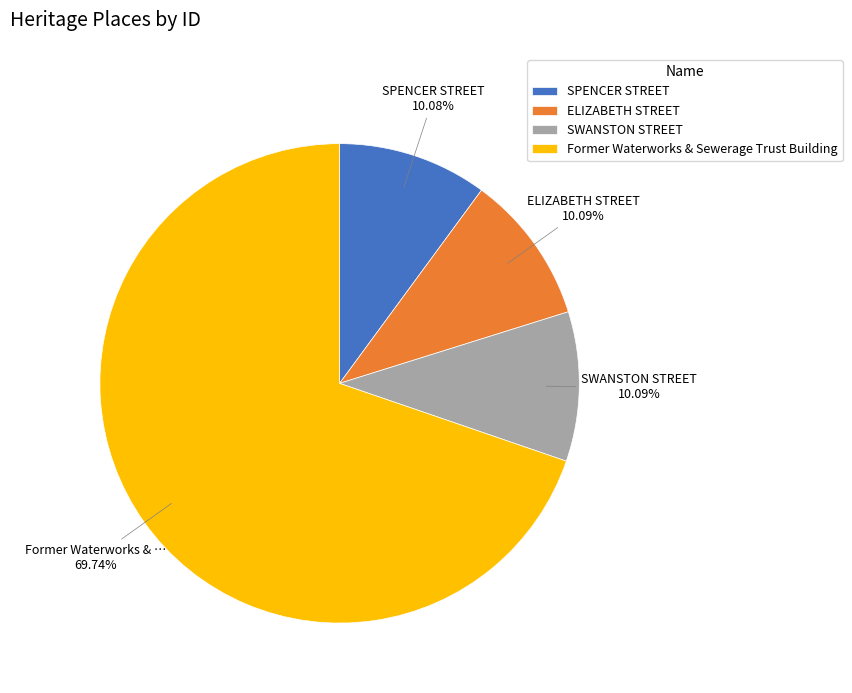

Which slice is the largest?

Former Waterworks & Sewerage Trust Building